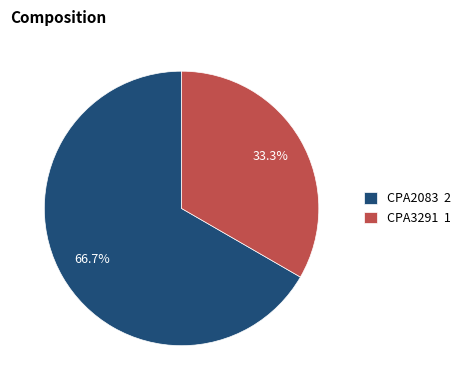

Combined, do CPA3291 and CPA2083 account for over 50%?

Yes